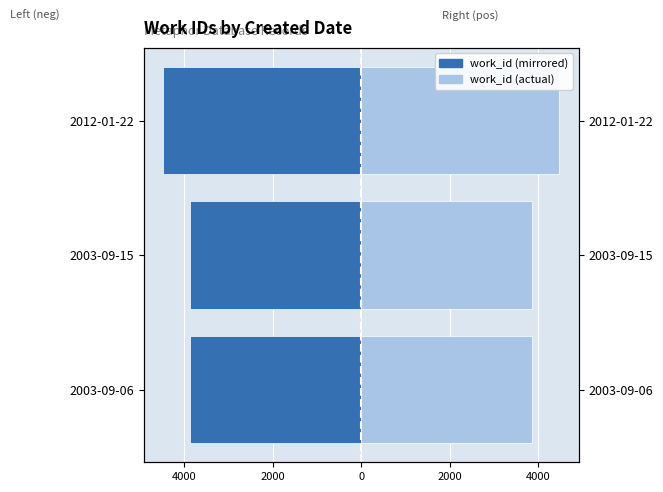

Reading right to left, list all the values displayed in this chart.

work_id (left): -4475	-3866	-3866
work_id (right): 4475	3866	3866